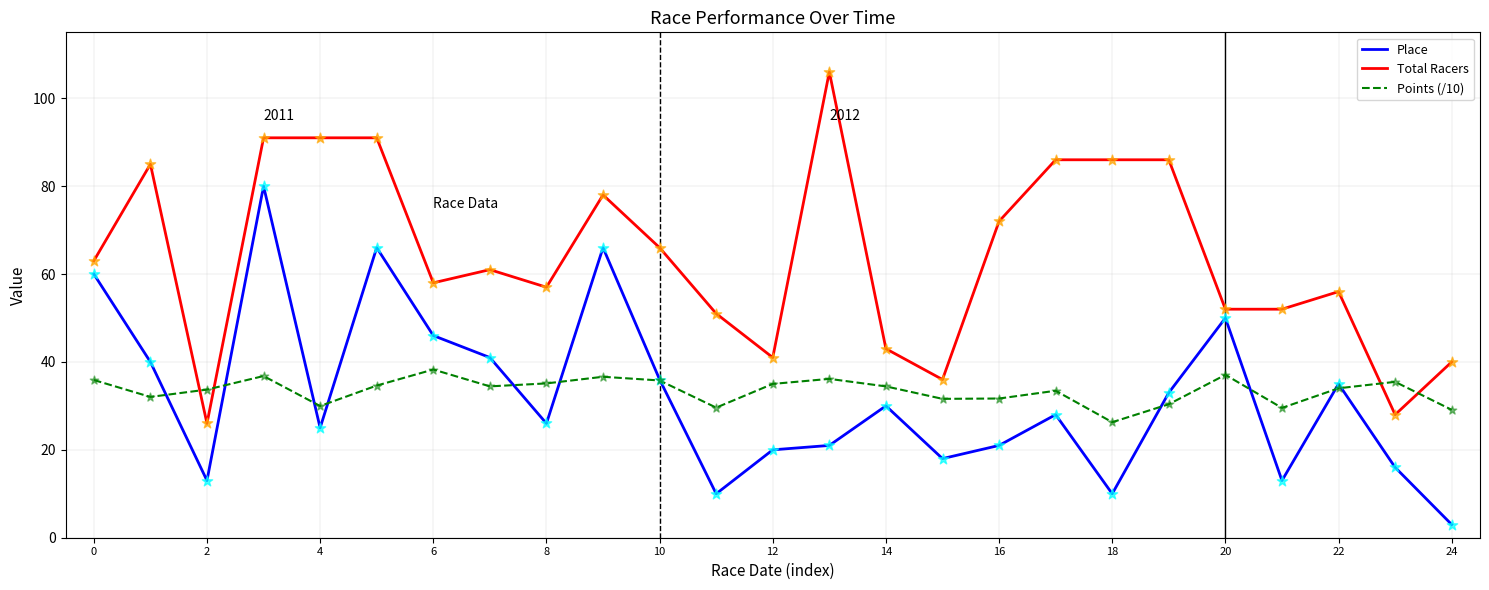

What is the minimum value for Total Racers?

26.0